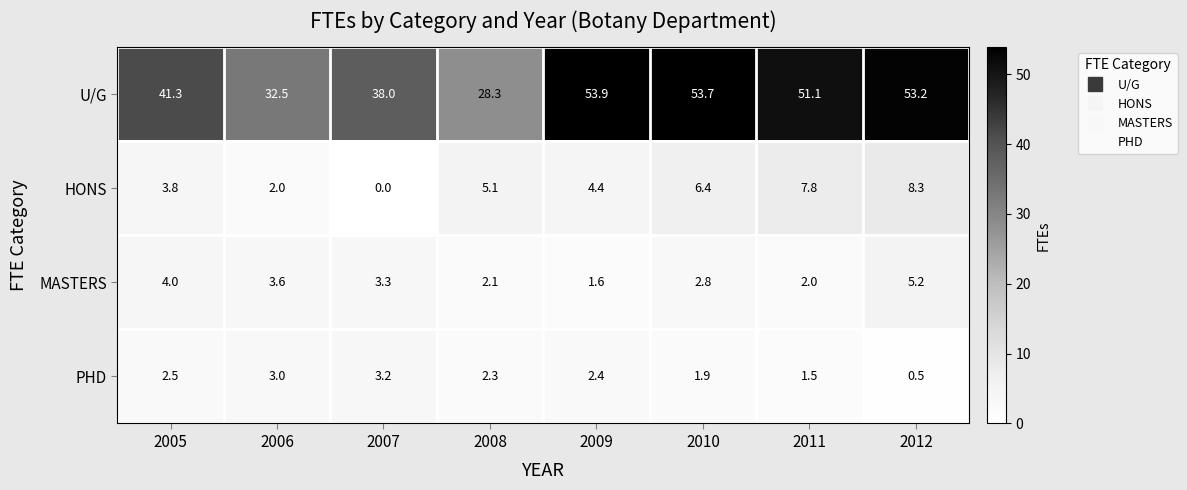

Rank the series at 2006 from lowest to highest value.

HONS, PHD, MASTERS, U/G